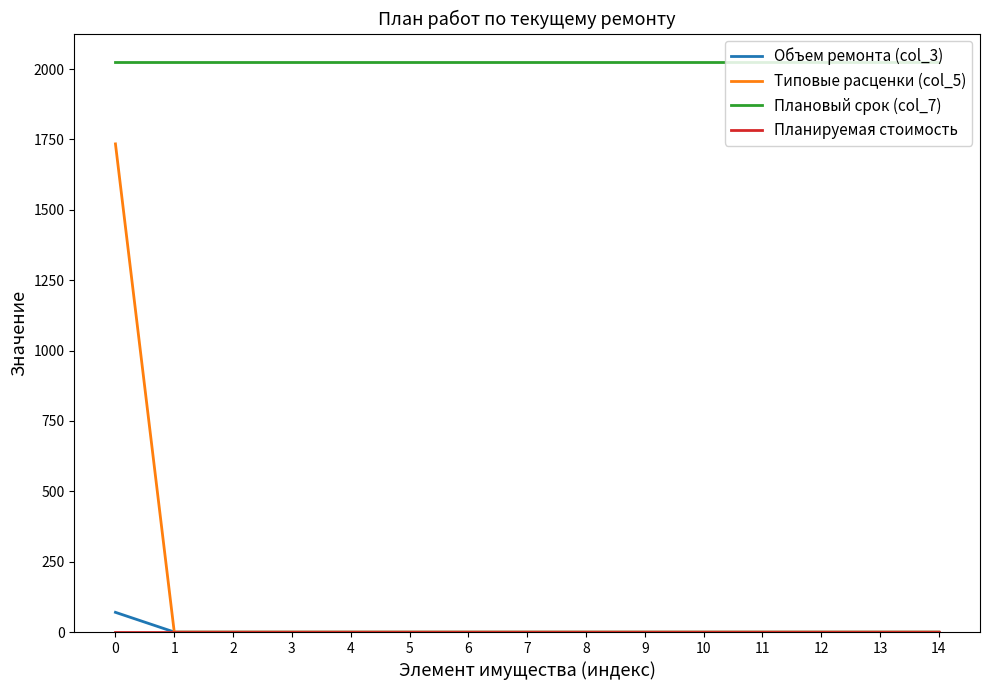

True or false: Типовые расценки (col_5) and Плановый срок (col_7) cross at least once.

False